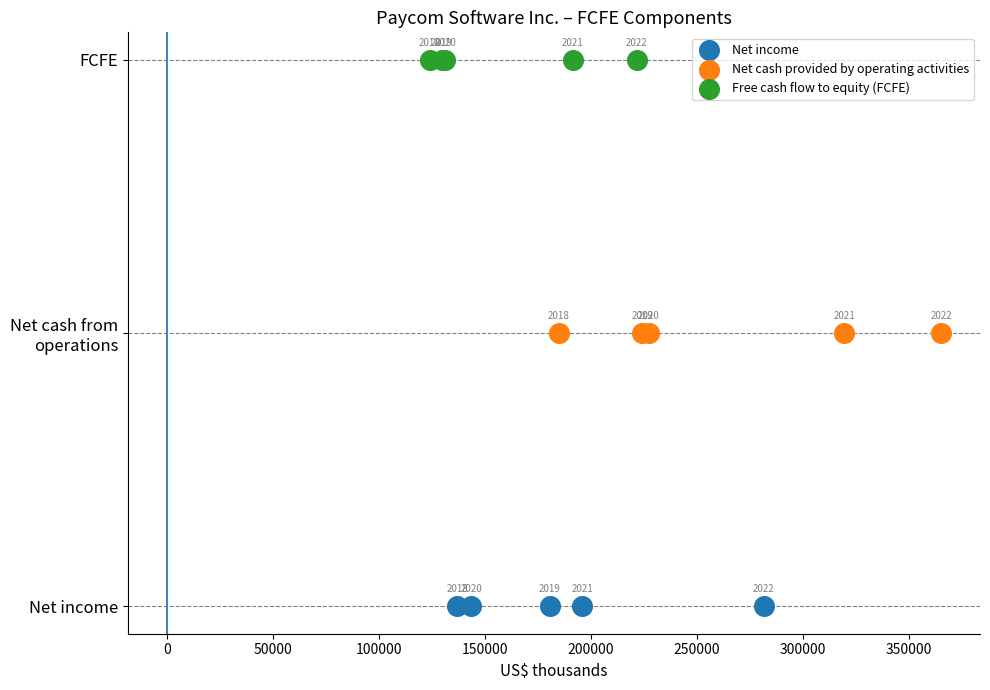

What are all the series names shown in the legend?

Net income, Net cash provided by operating activities, Free cash flow to equity (FCFE)